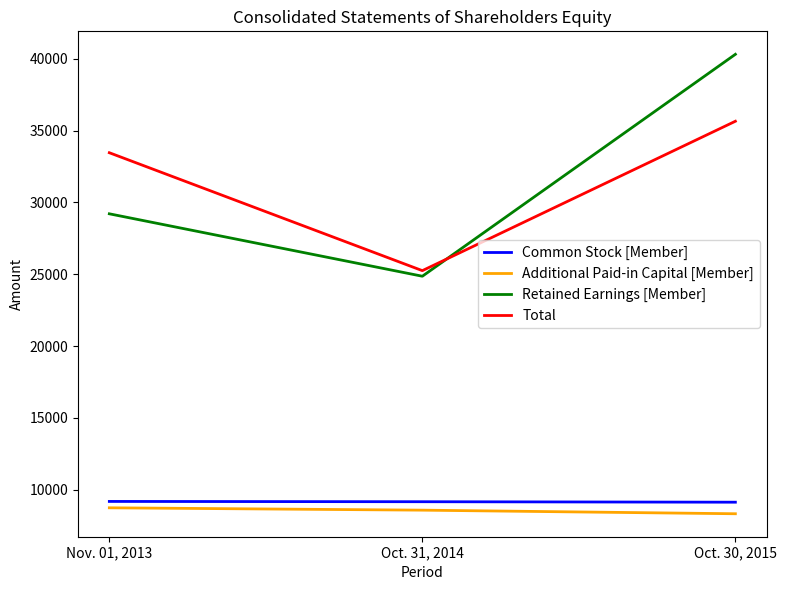

What is the sum of the Retained Earnings [Member] values at Oct. 31, 2014 and Nov. 01, 2013?

54066